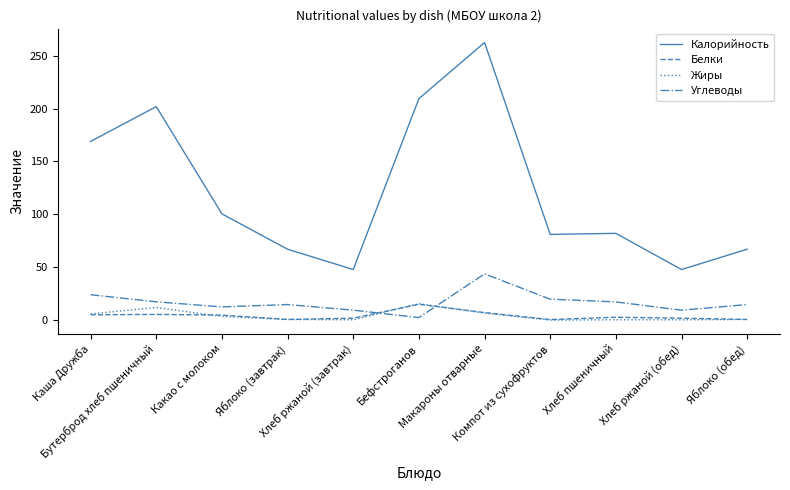

Which series has the largest range (max minus min)?

Калорийность